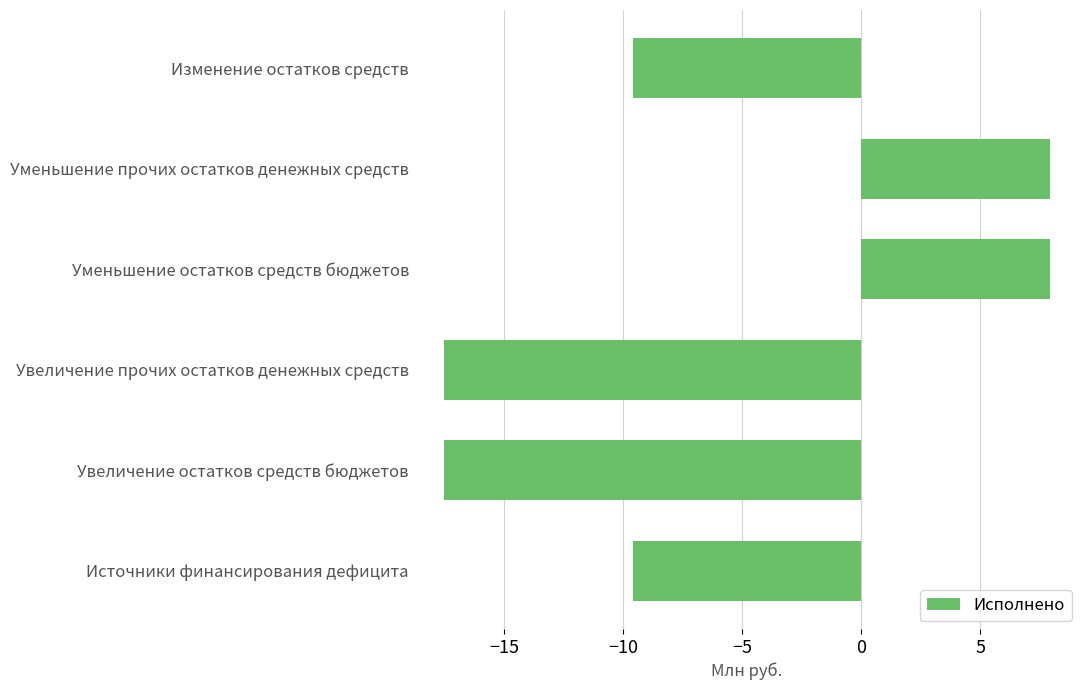

Reading bottom to top, what are all the values shown in this chart?

Источники финансирования дефицита=-9.6	Увеличение остатков средств бюджетов=-17.5	Увеличение прочих остатков денежных средств=-17.5	Уменьшение остатков средств бюджетов=7.9	Уменьшение прочих остатков денежных средств=7.9	Изменение остатков средств=-9.6